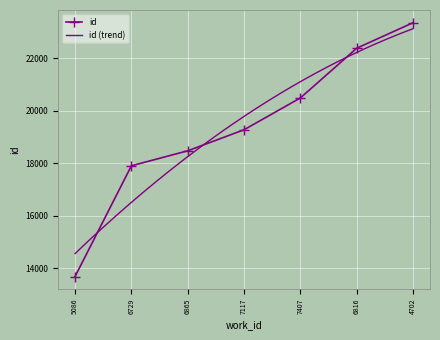

The chart shows a value of 18475 at 6865. True or false?

True